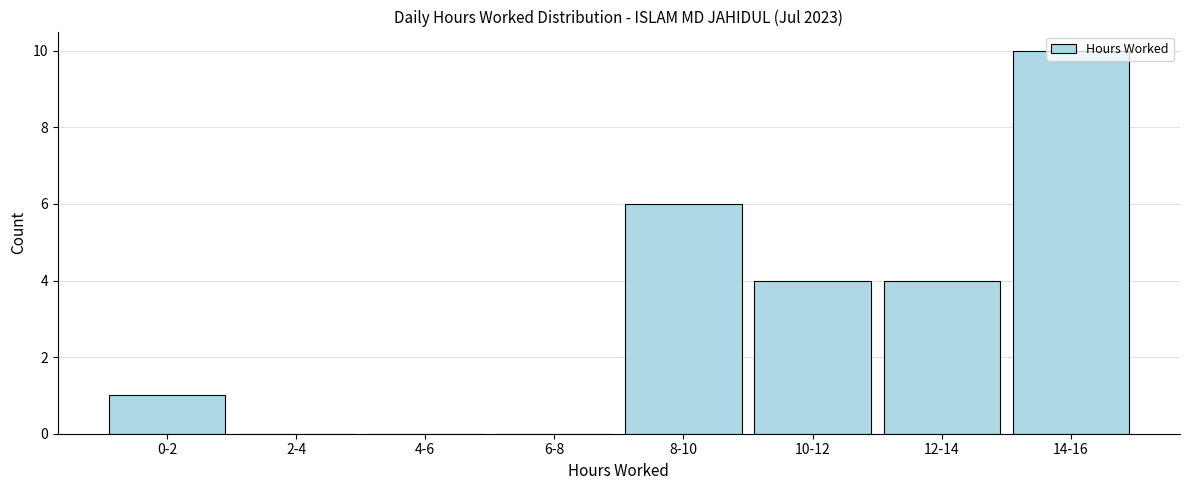

The chart shows a value of 1 at 10-12. True or false?

False